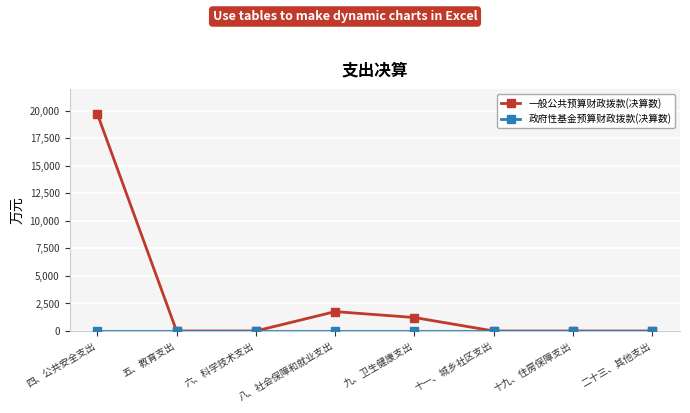

At how many categories does at least one series exceed 5377?

1